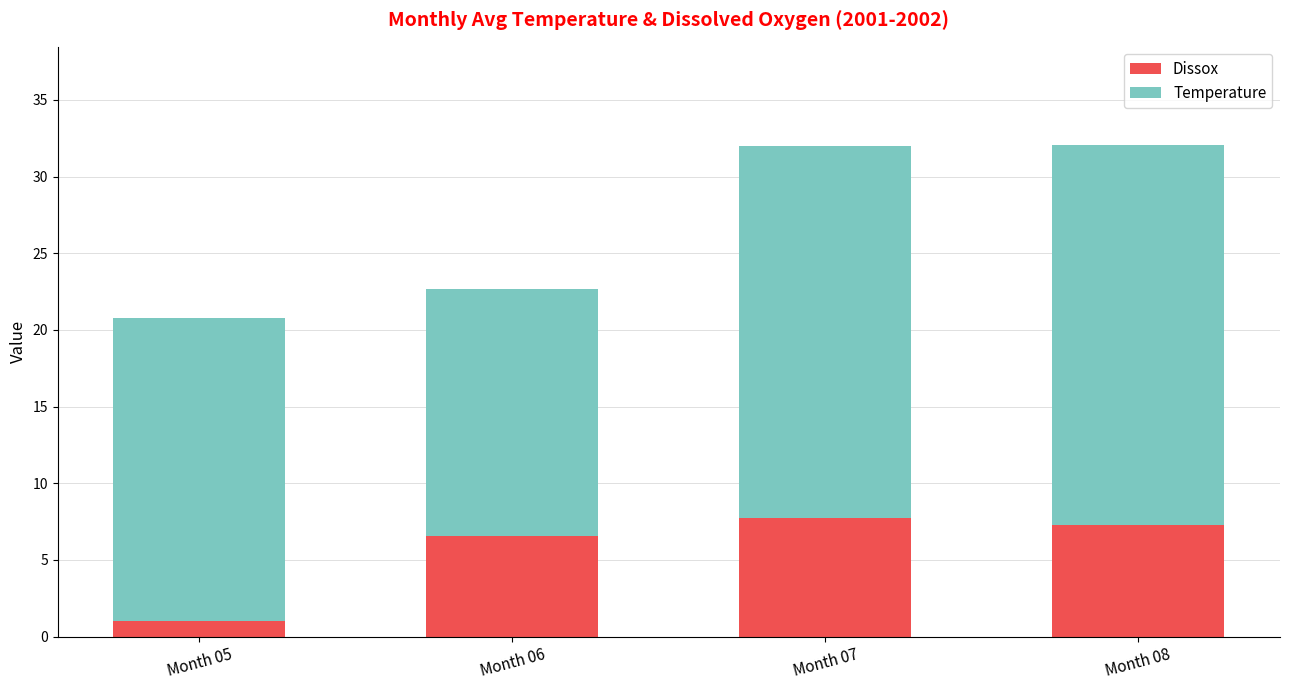

List the labels in order of Dissox value, smallest first.

Month 05, Month 06, Month 08, Month 07